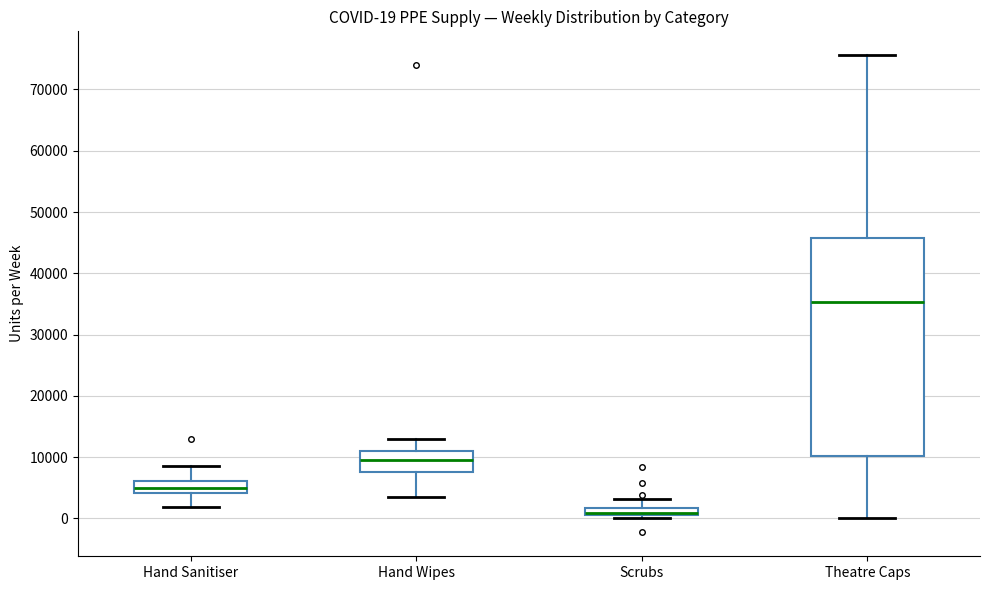

Comparing the boxes themselves (not the whiskers), which one is the tallest?

Theatre Caps